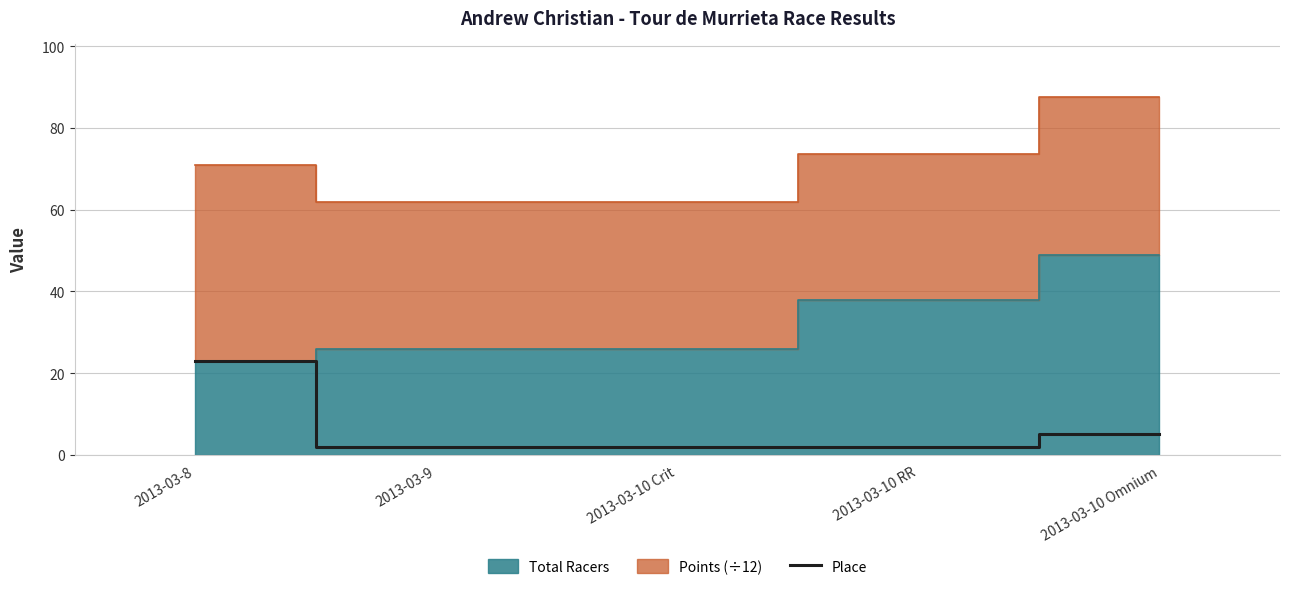

How many lines are shown in the chart?

1